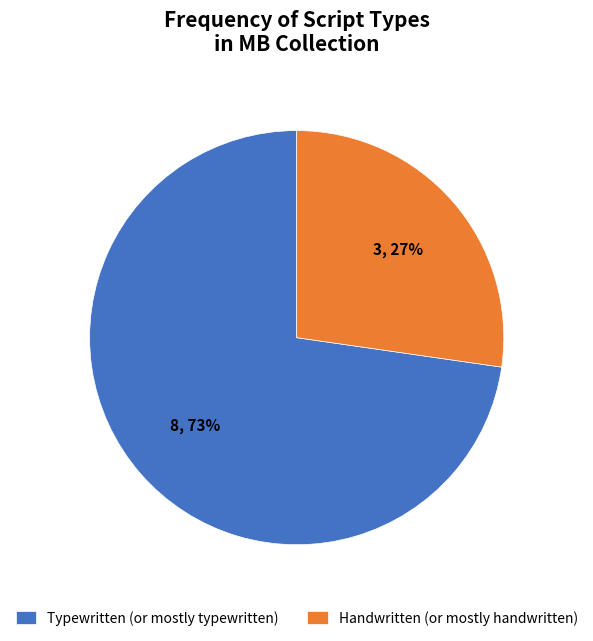

To the nearest percent, what is the combined percentage of Typewritten (or mostly typewritten) and Handwritten (or mostly handwritten)?

100%